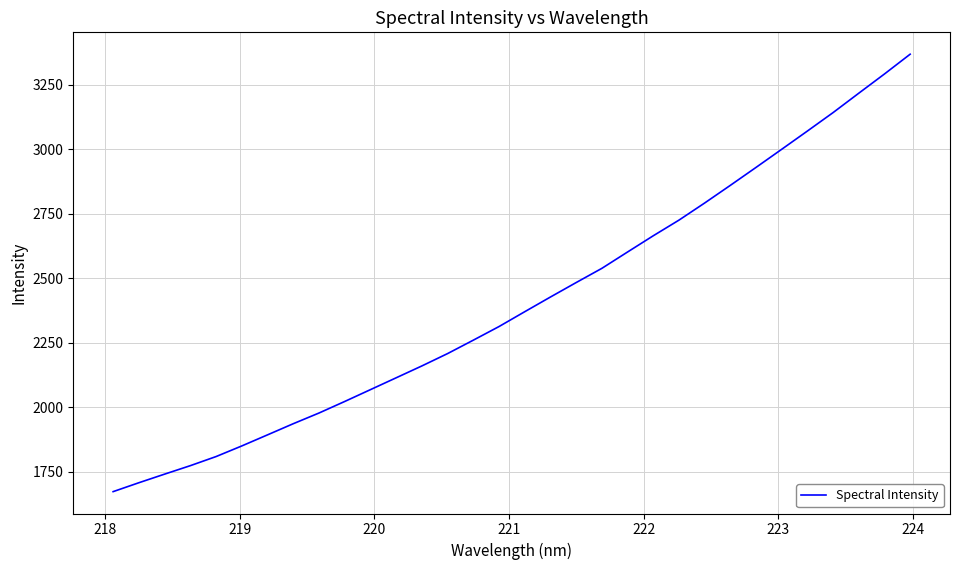

Count the number of values greater than 2370.

16